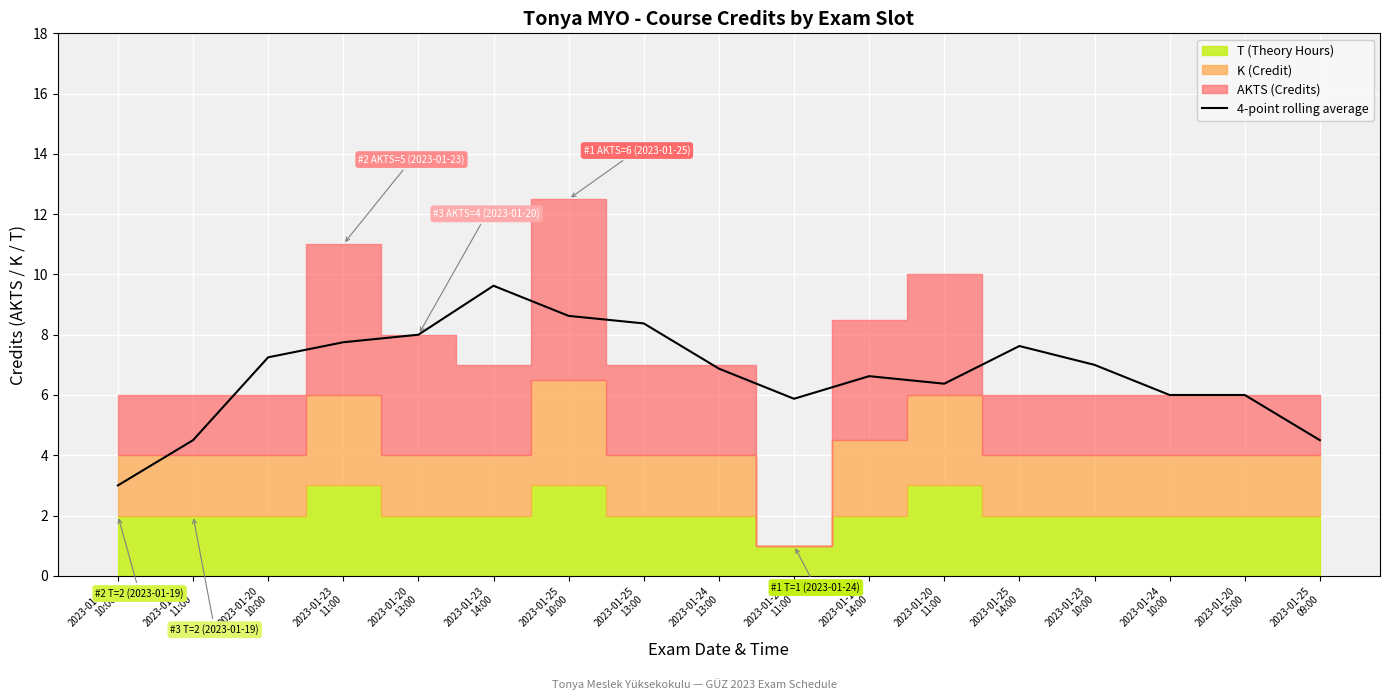

Reading left to right, transcribe all the data shown in this chart.

2023-01-19
10:00=3.0	2023-01-19
11:00=4.5	2023-01-20
10:00=7.2	2023-01-23
11:00=7.8	2023-01-20
13:00=8.0	2023-01-23
14:00=9.6	2023-01-25
10:00=8.6	2023-01-25
13:00=8.4	2023-01-24
13:00=6.9	2023-01-24
11:00=5.9	2023-01-19
14:00=6.6	2023-01-20
11:00=6.4	2023-01-25
14:00=7.6	2023-01-23
10:00=7.0	2023-01-24
10:00=6.0	2023-01-20
15:00=6.0	2023-01-25
09:00=4.5